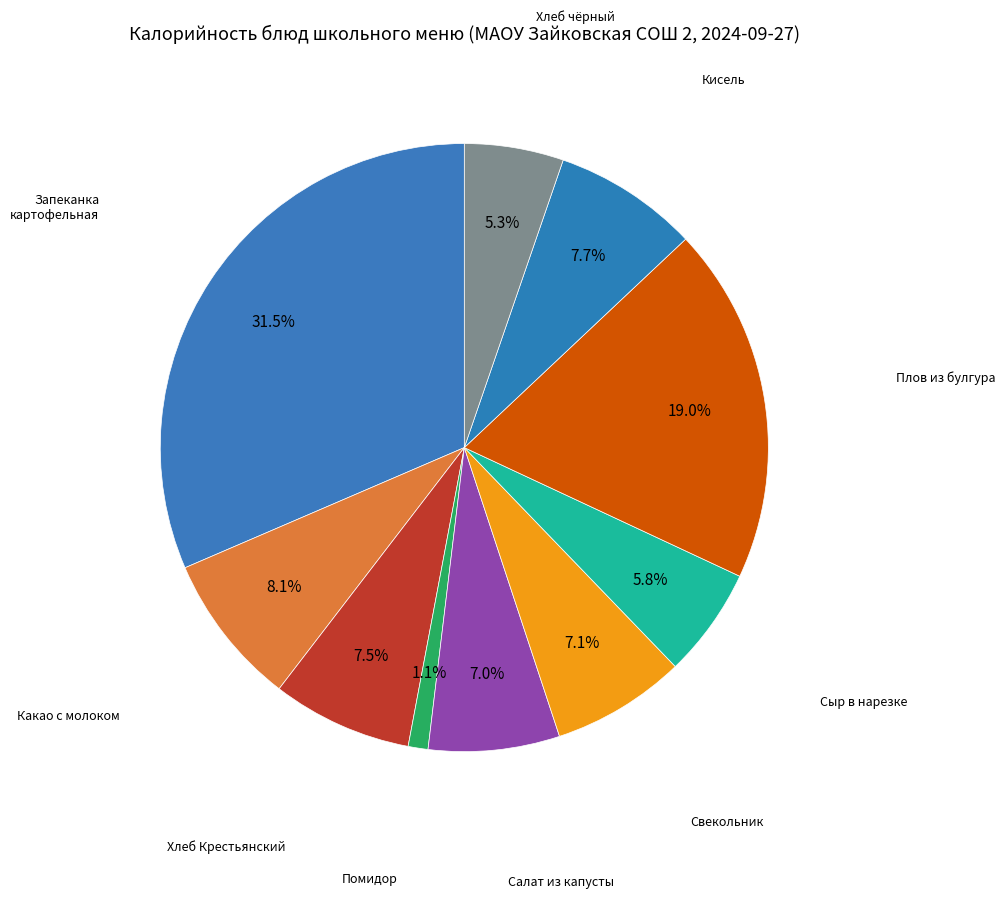

What is the smallest slice in the pie chart?

Помидор в нарезке